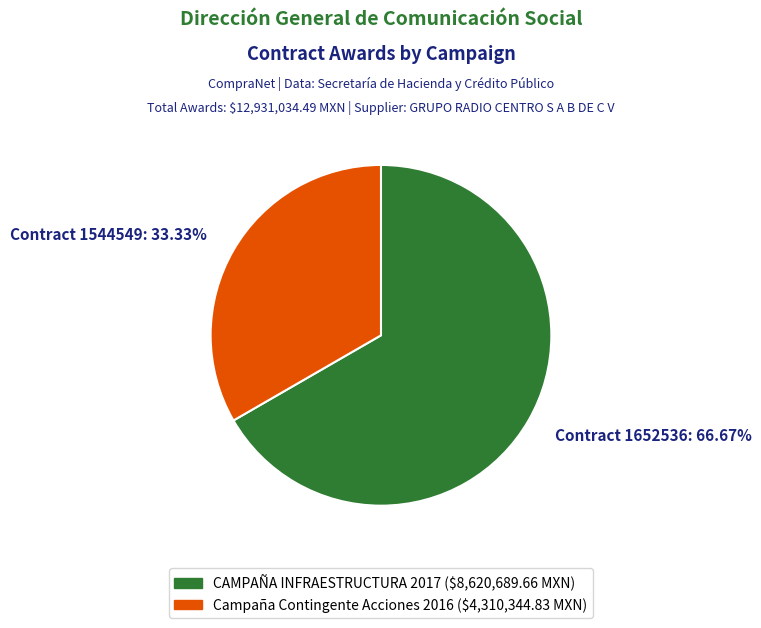

Does any single category account for the majority?

Yes